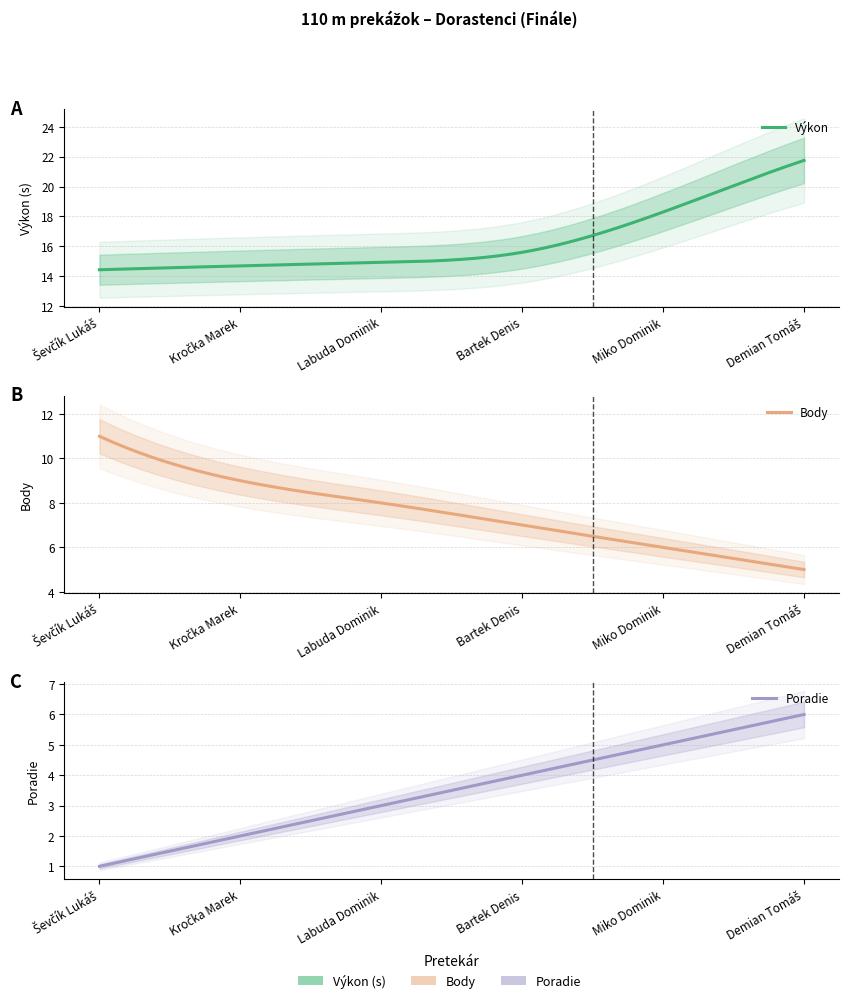

Is it true that Body equals 2.8 at Demian Tomáš?

False